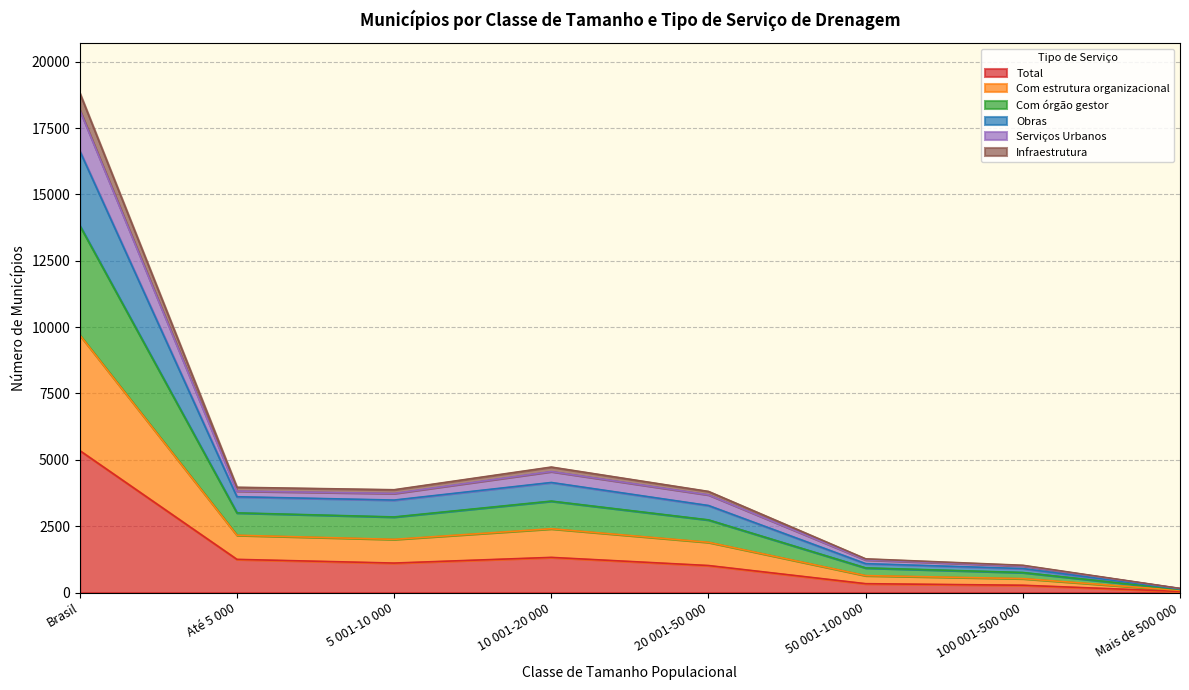

Where is Infraestrutura nearest to the value 4892?

10 001-20 000